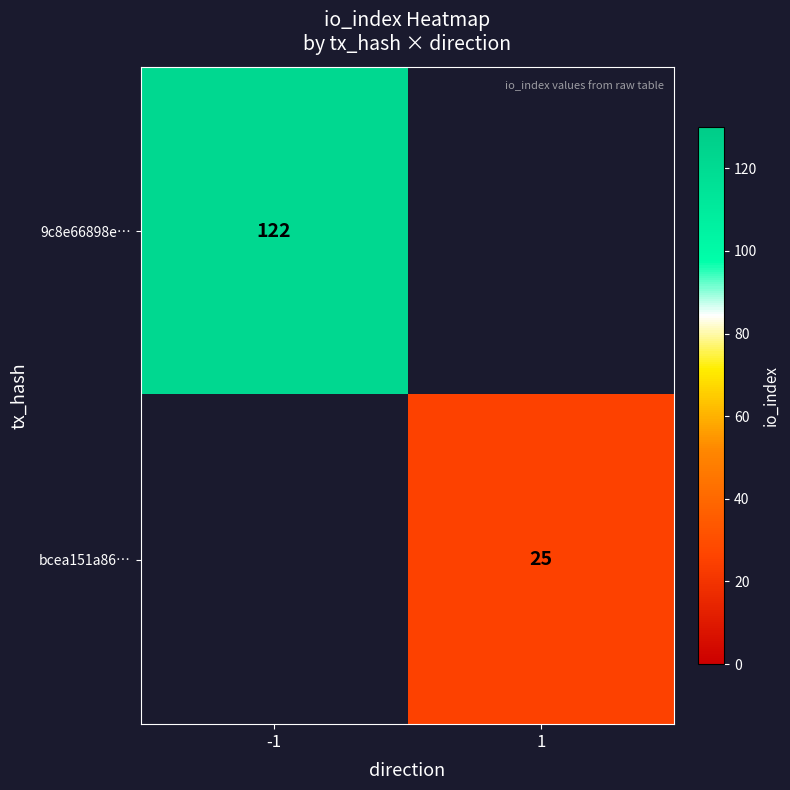

Is the value of bcea151a86… at 1 greater than the value of 9c8e66898e… at -1?

No